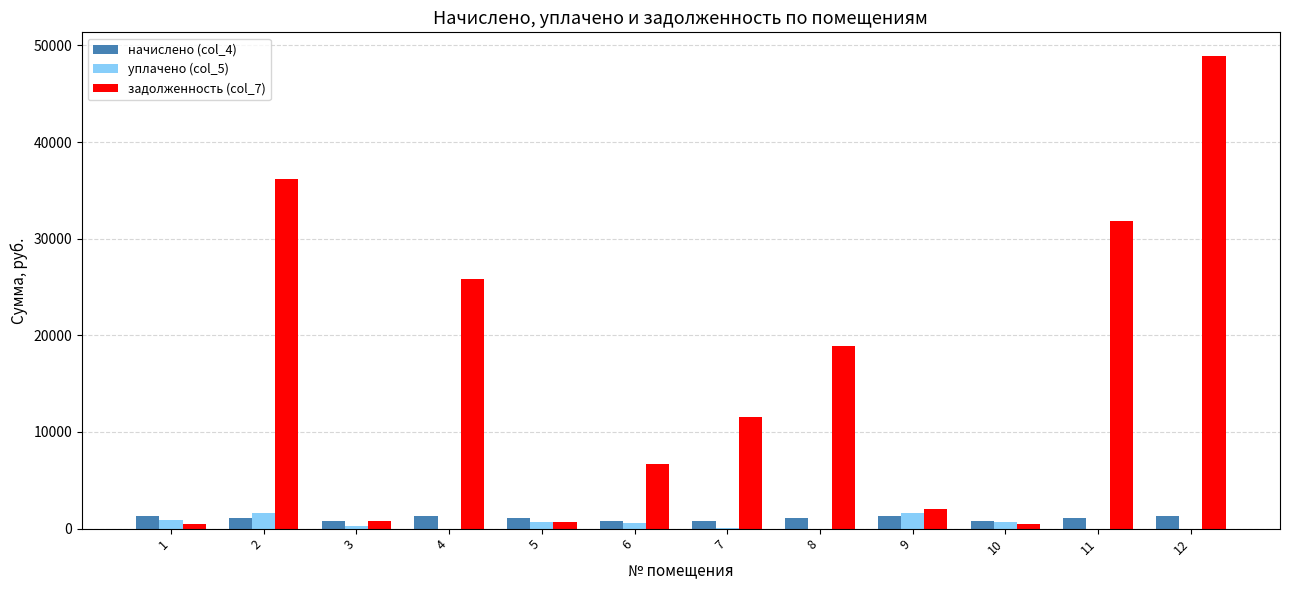

What is the total value across all series at 2?

38865.5